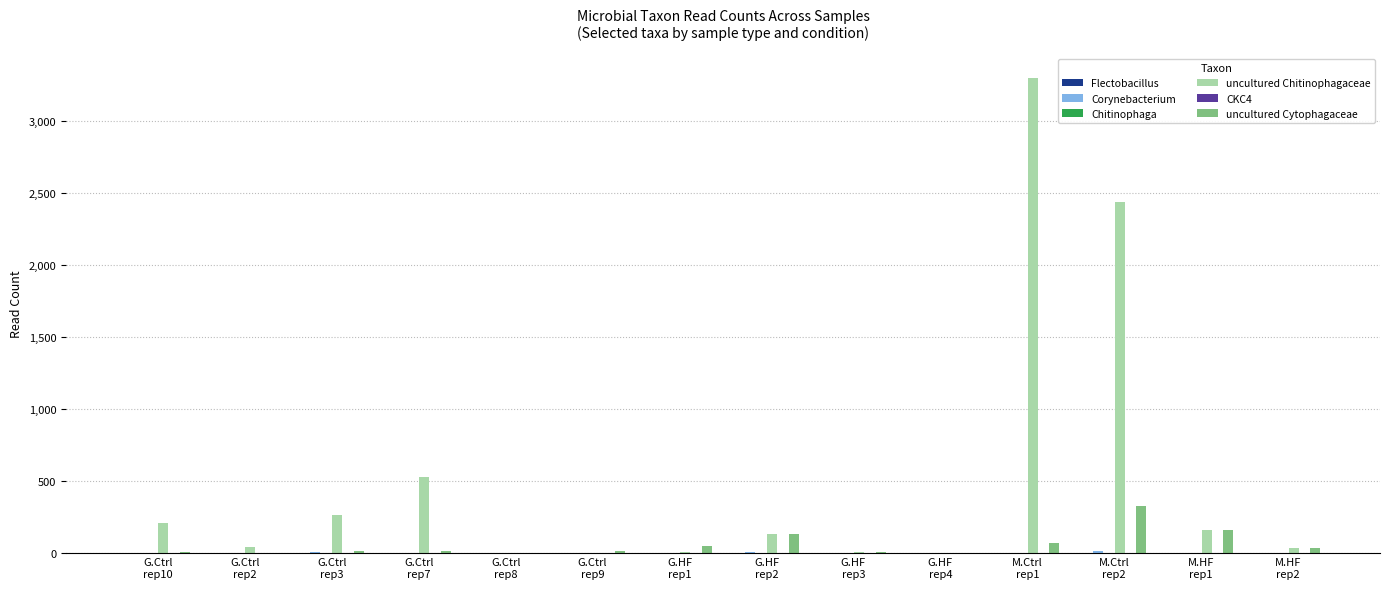

What is the label of the 1st bar from the left?

G.Ctrl
rep10